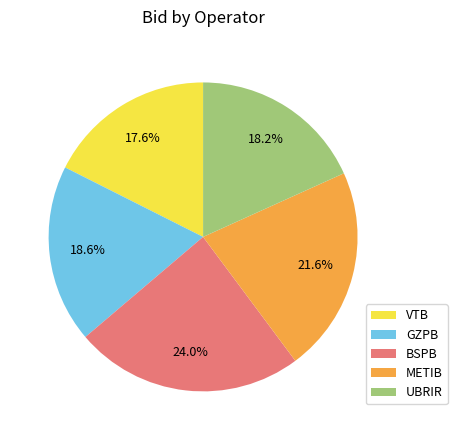

Which category has the smallest portion of the pie?

VTB